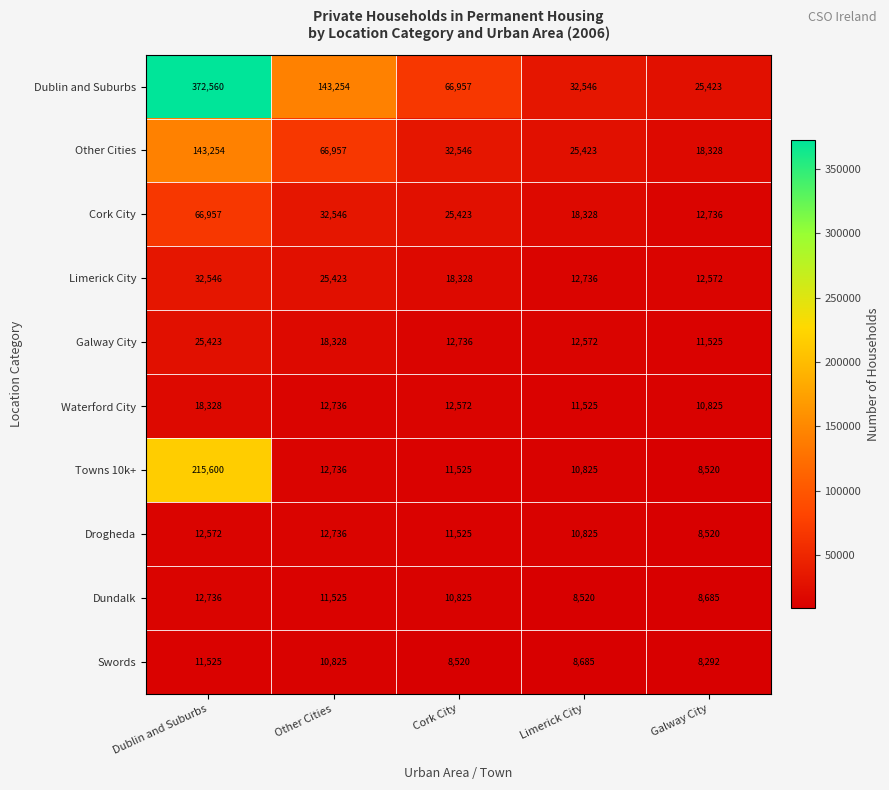

How many categories are shown in the chart?

5